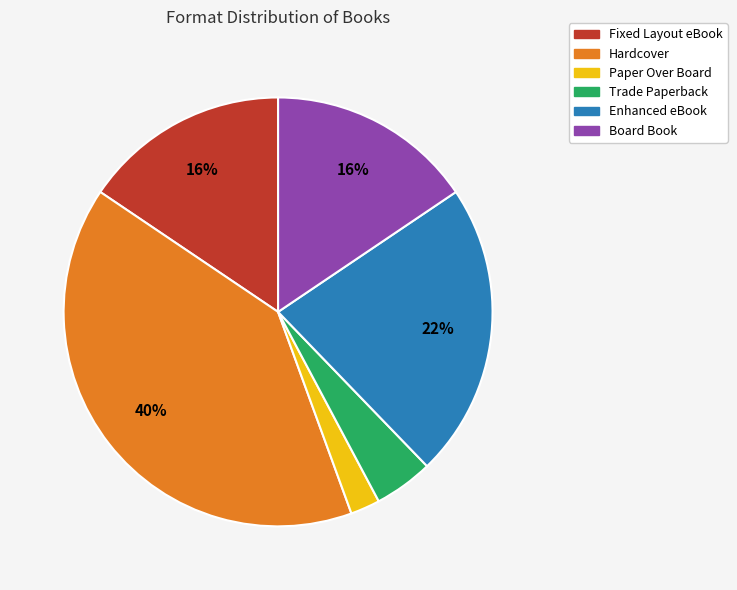

Do Fixed Layout eBook and Trade Paperback together represent more than half of the pie?

No